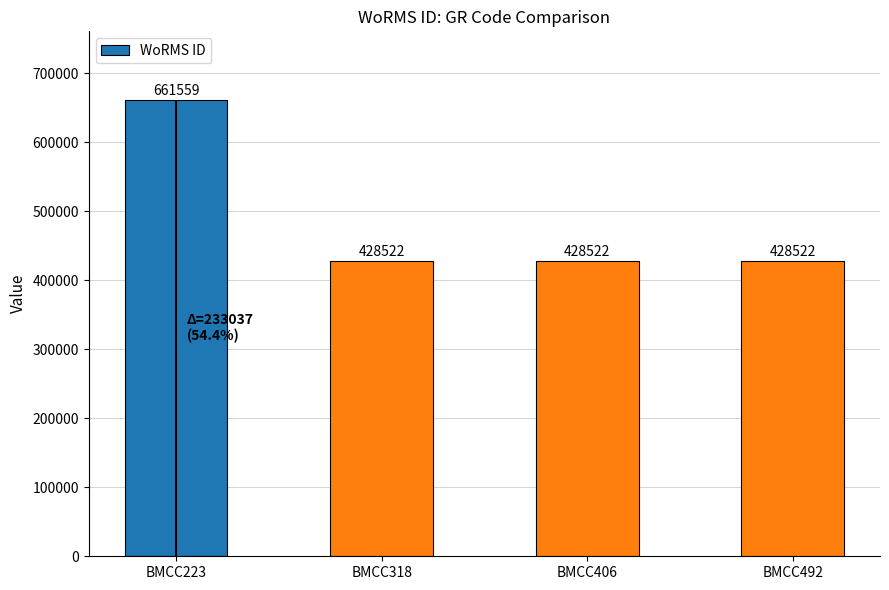

Reading left to right, extract all data points from this chart.

661559	428522	428522	428522